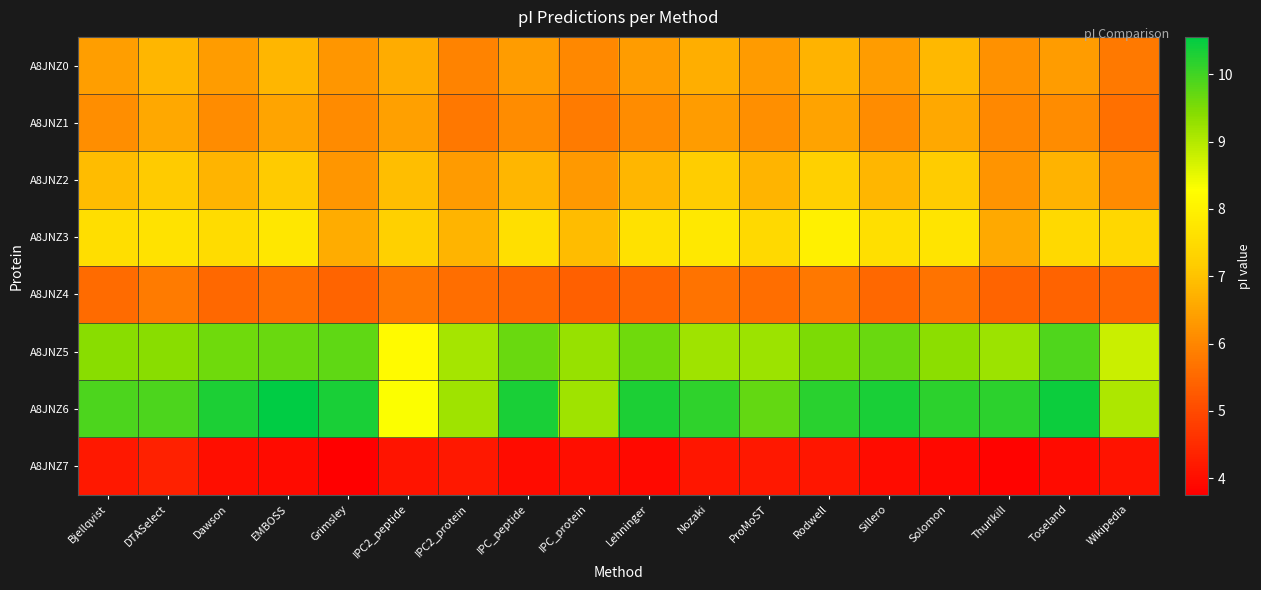

At which category is the sum across all series the highest?

Rodwell